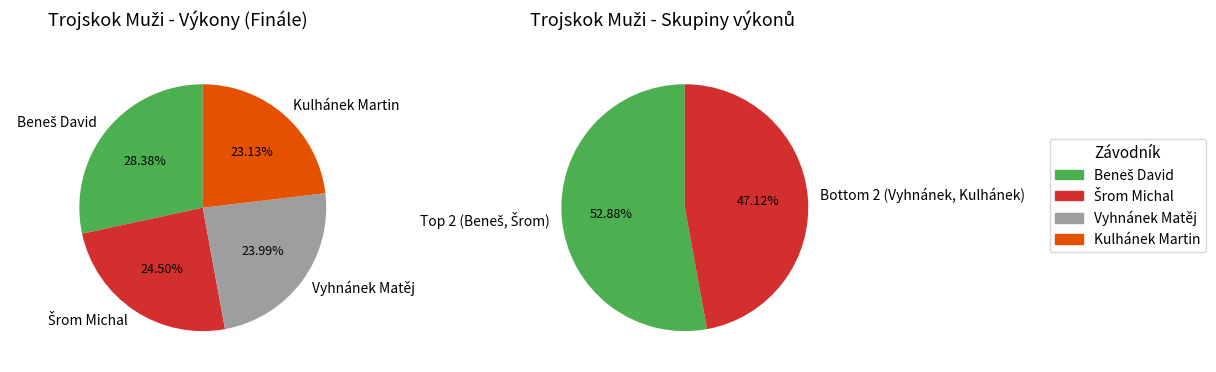

How many segments does this pie chart have?

4